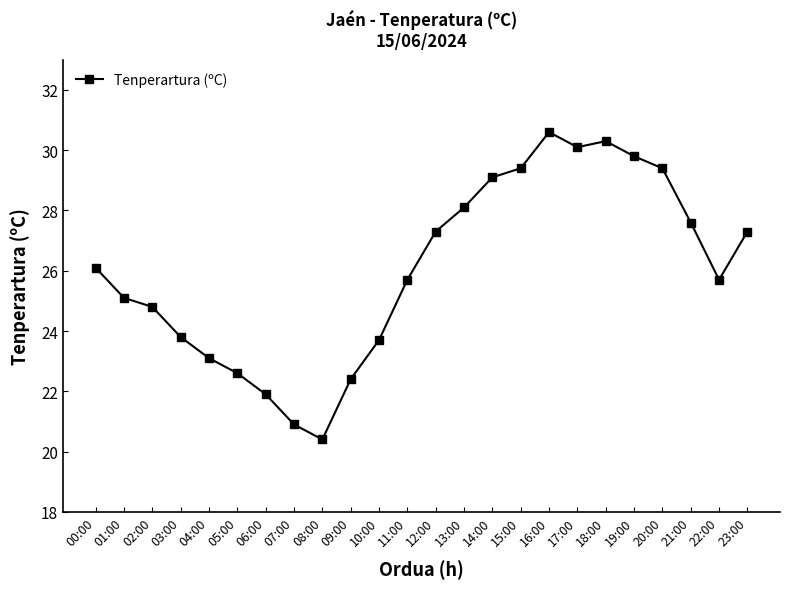

Count the number of data series in this chart.

1